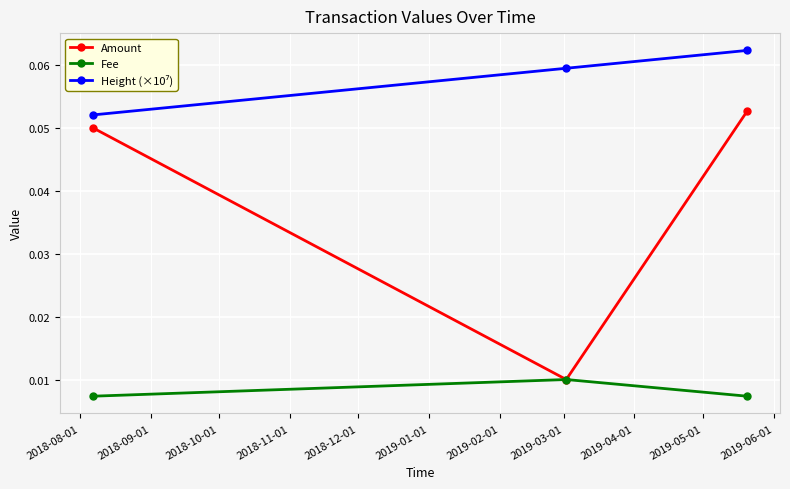

Count the Fee values in the range 0 to 1.

3